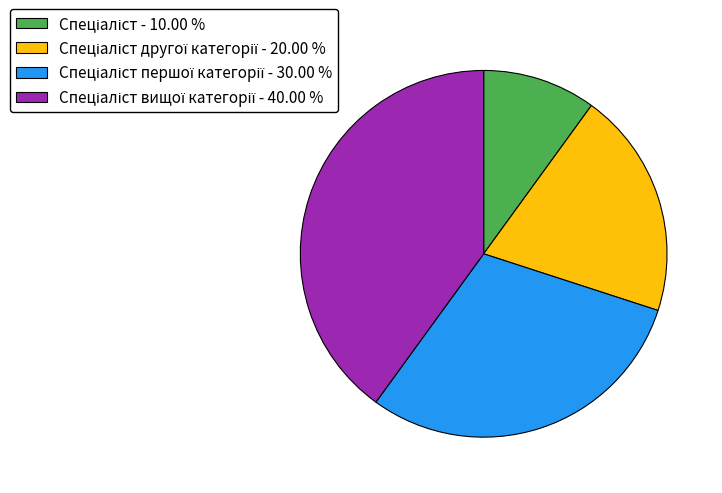

Is there any slice that represents more than half of the pie?

No